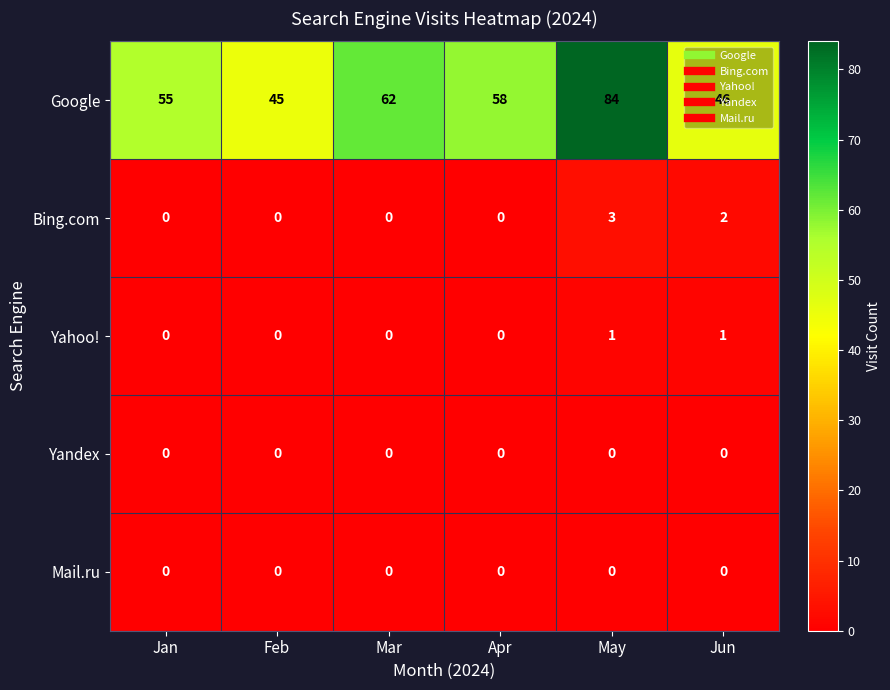

List the labels in order of Google value, smallest first.

Feb, Jun, Jan, Apr, Mar, May